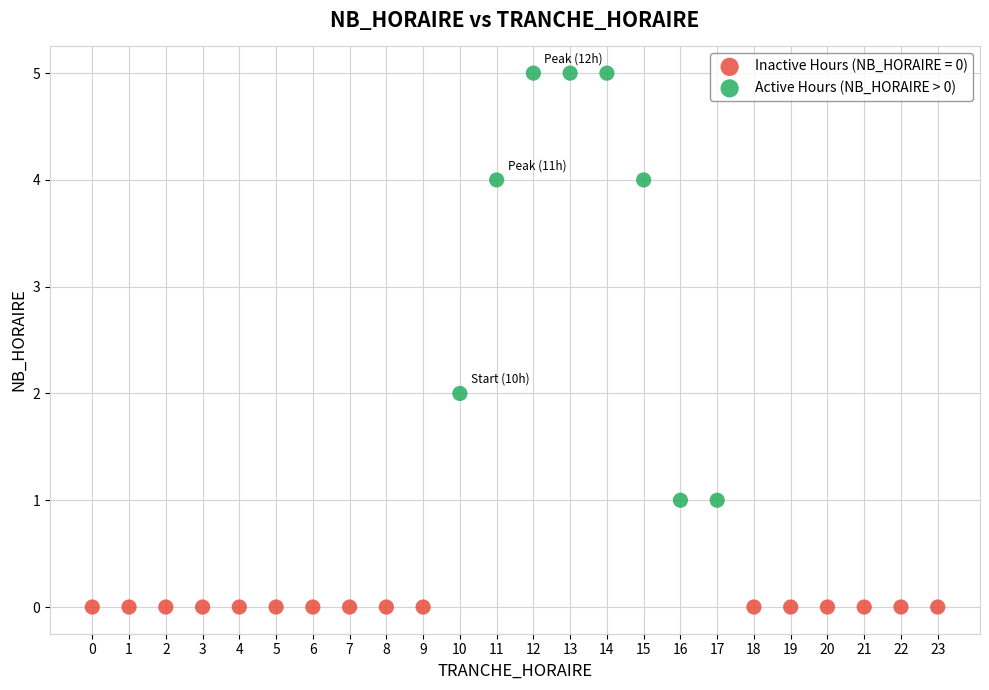

Which series reaches the maximum Y coordinate?

Active Hours (NB_HORAIRE > 0)